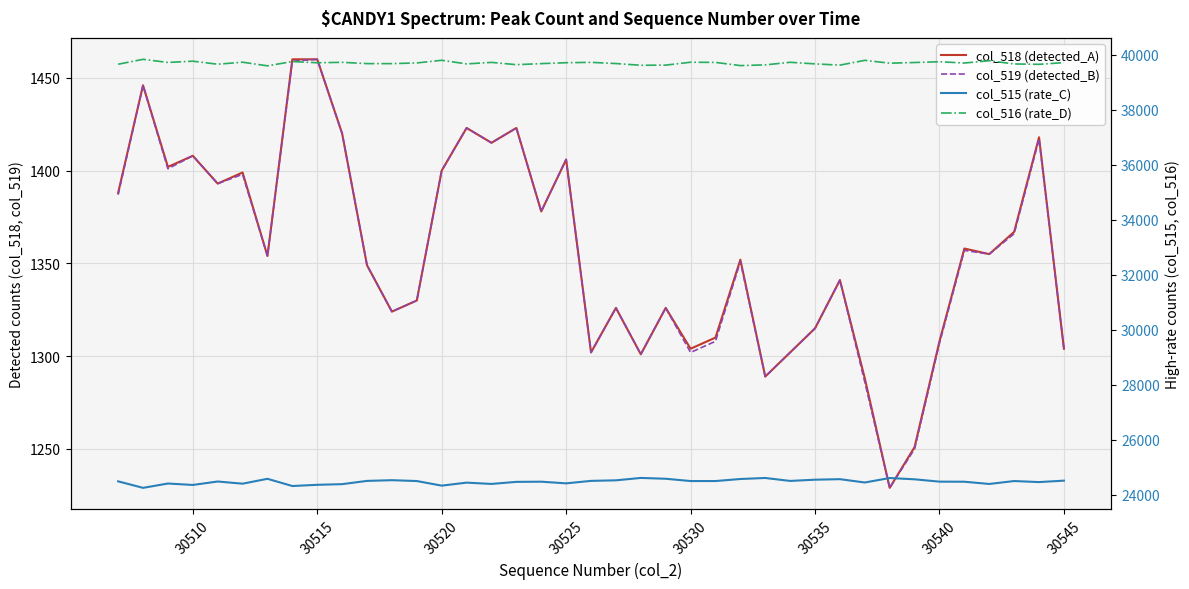

List the series in order of their peak value, lowest first.

col_518 (detected_A), col_519 (detected_B), col_515 (rate_C), col_516 (rate_D)